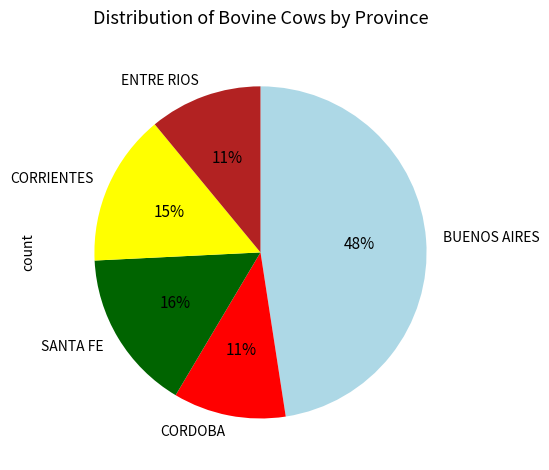

Between ENTRE RIOS and SANTA FE, which is larger?

SANTA FE